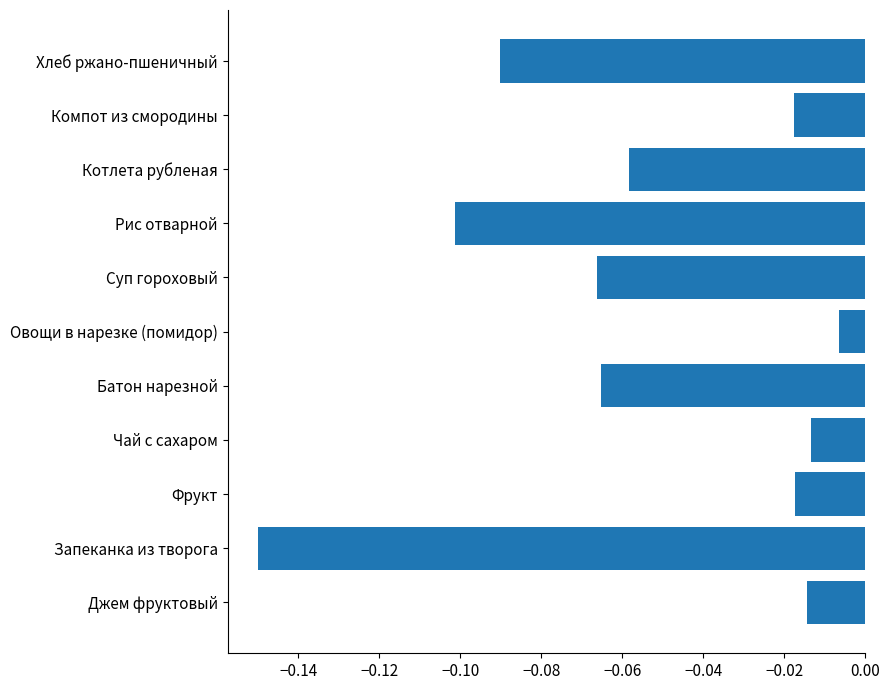

How many series are shown in this chart?

1